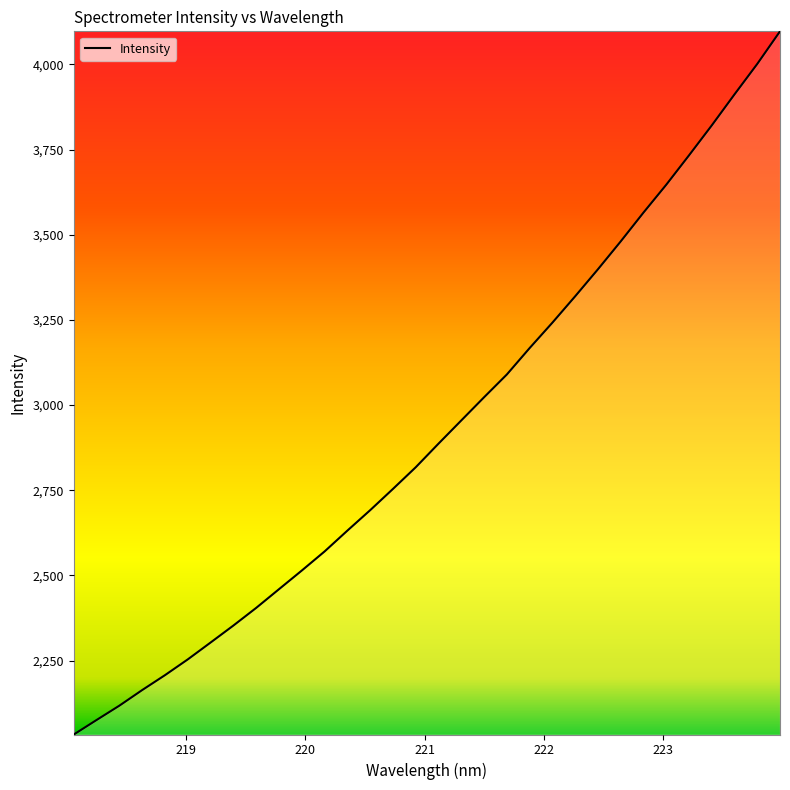

What is the maximum value shown in the chart?

4097.1